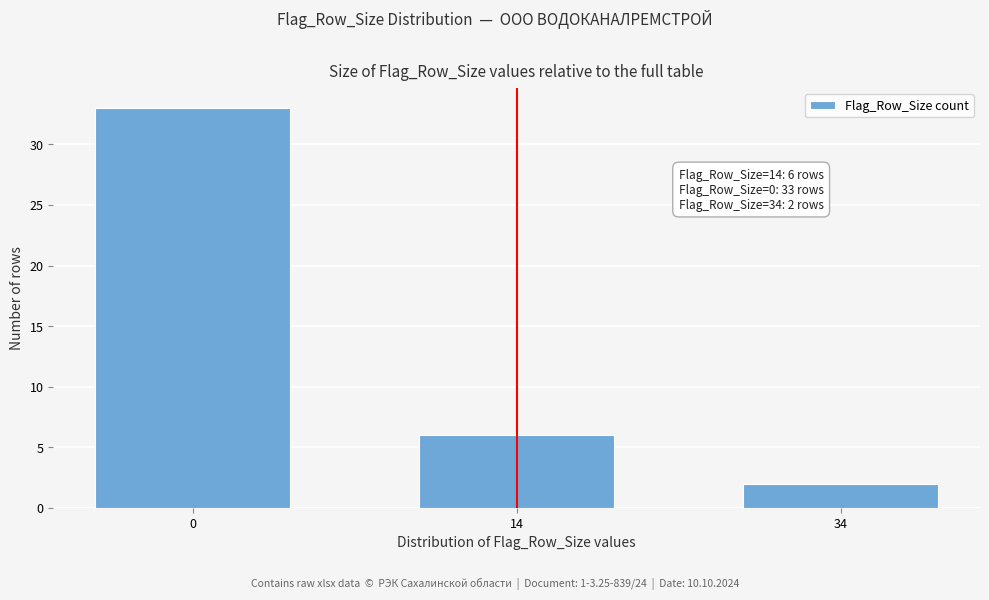

Reading left to right, extract all data points from this chart.

33	6	2